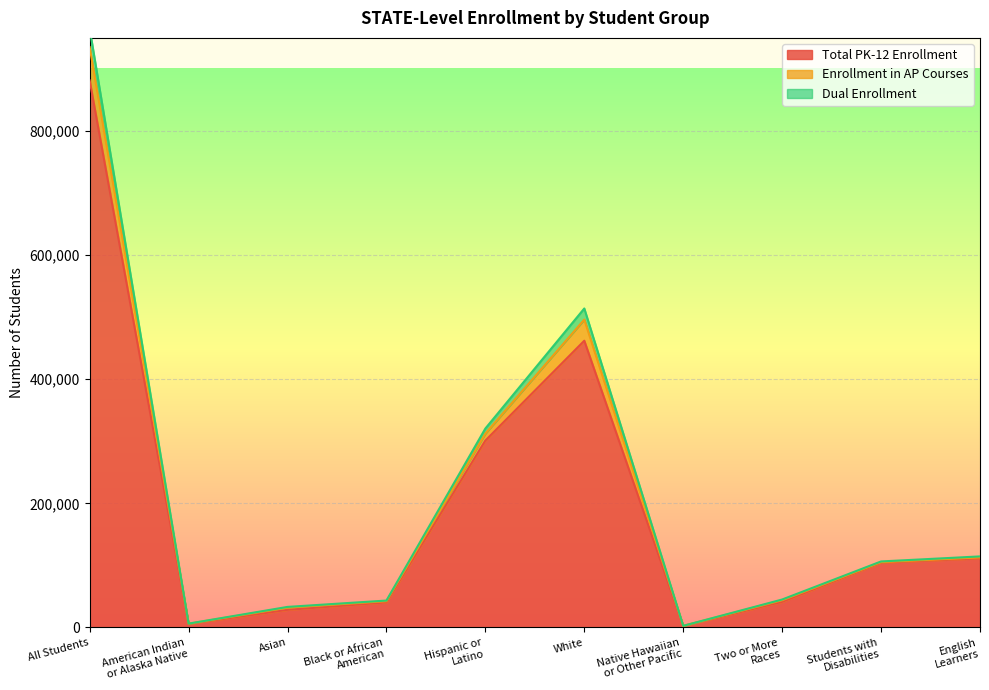

What is the value of the Enrollment in AP Courses point at the 4th from the left?

43341